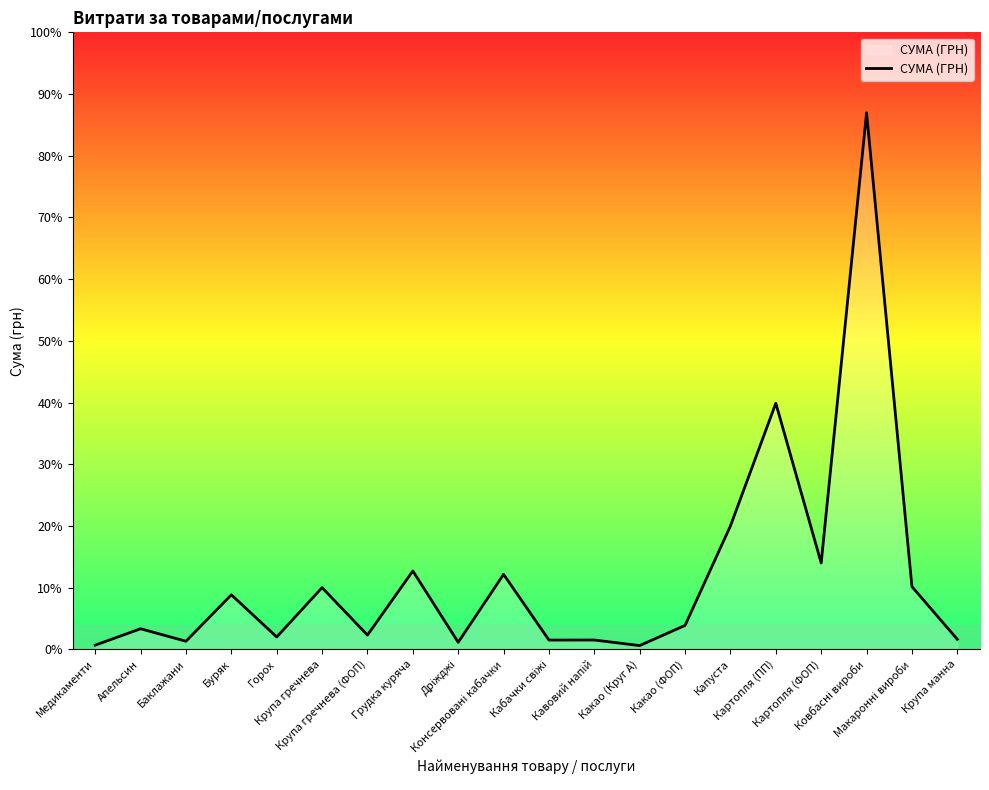

The chart shows a value of 9890.6 at Картопля (ПП). True or false?

True